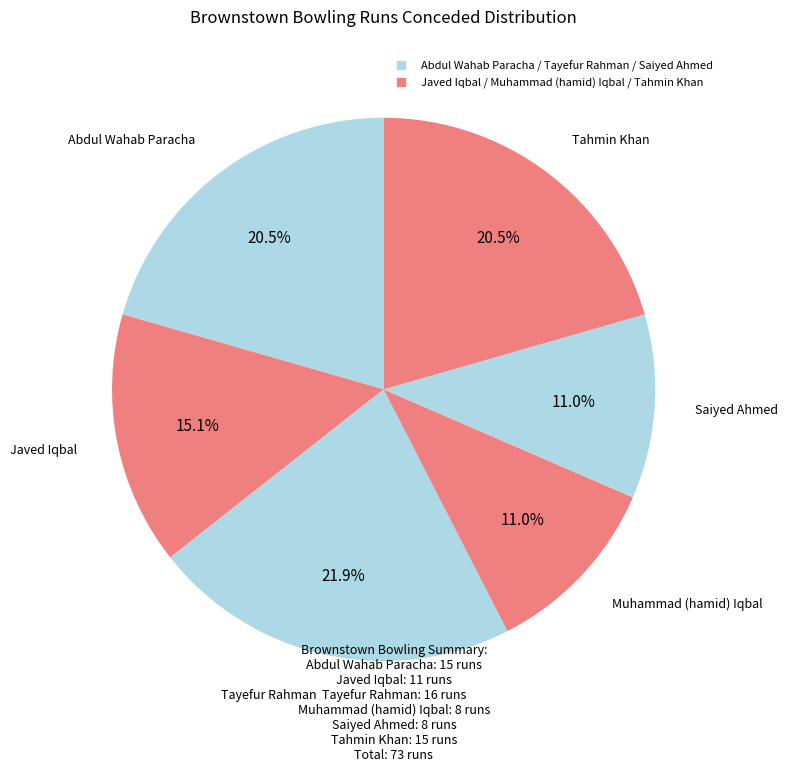

How many slices are in this pie chart?

6